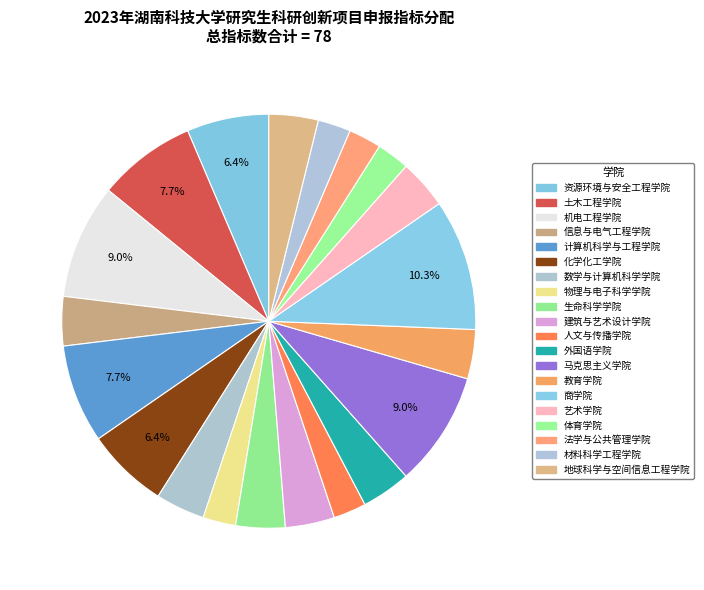

Which slice is the smallest?

物理与电子科学学院